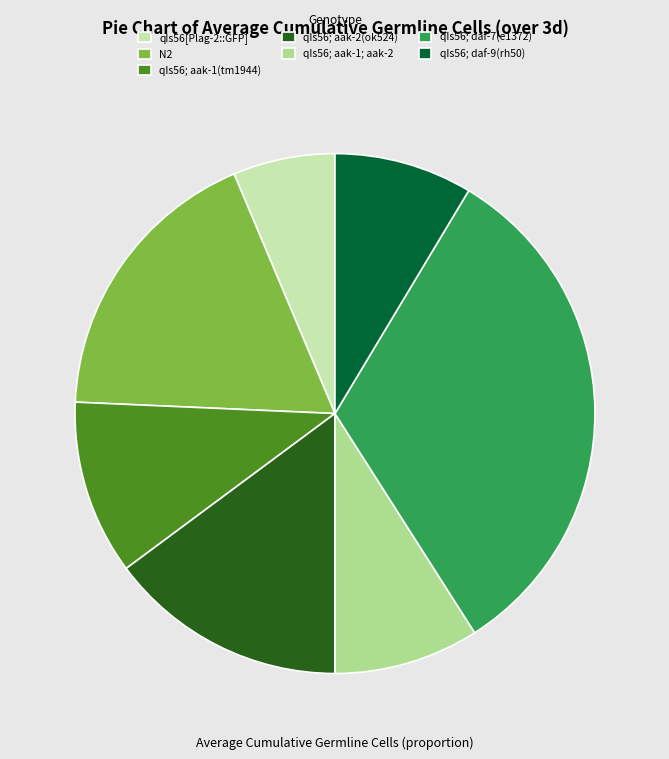

Which has a higher value, qIs56; aak-2(ok524) or qIs56; aak-1; aak-2?

qIs56; aak-2(ok524)